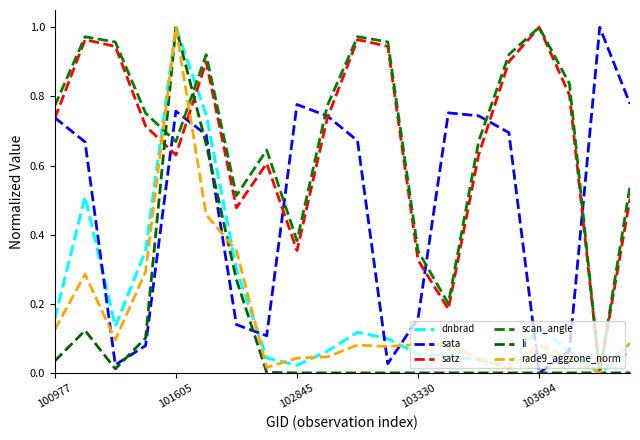

Does the chart display data point markers on the line(s)?

No